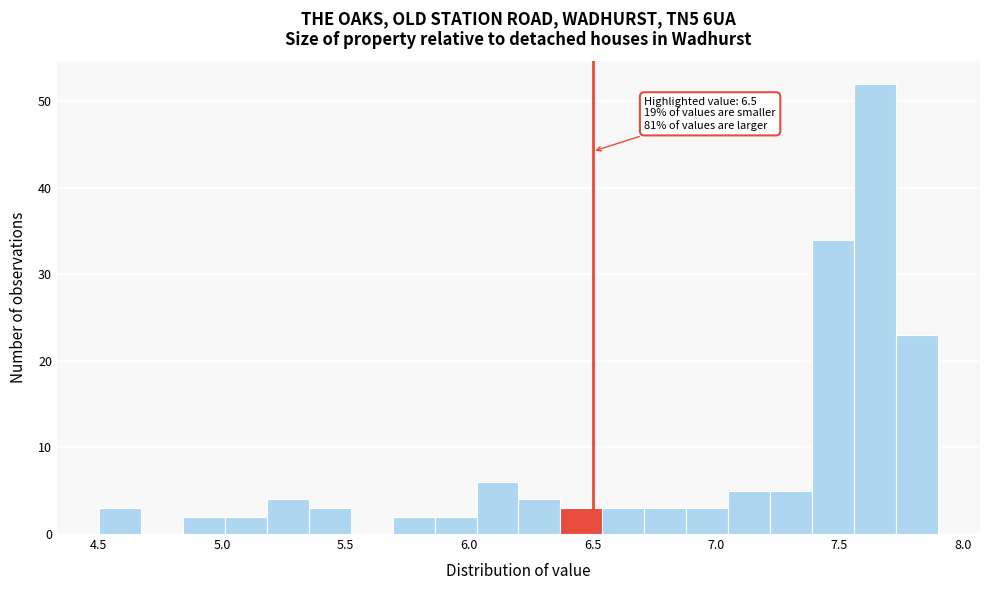

Around what value on the x-axis is the tallest bar? Give the approximate position of its centre, as read against the axis.

7.65